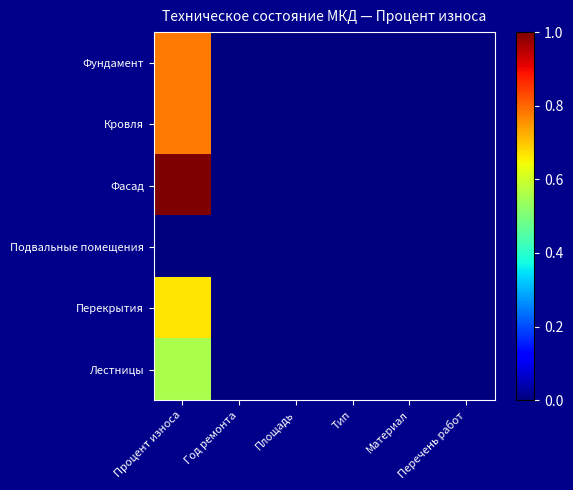

Reading left to right, list all the values displayed in this chart.

Фундамент: Процент износа=0.8	Год ремонта=0.0	Площадь=0.0	Тип=0.0	Материал=0.0	Перечень работ=0.0
Кровля: Процент износа=0.8	Год ремонта=0.0	Площадь=0.0	Тип=0.0	Материал=0.0	Перечень работ=0.0
Фасад: Процент износа=1.0	Год ремонта=0.0	Площадь=0.0	Тип=0.0	Материал=0.0	Перечень работ=0.0
Подвальные помещения: Процент износа=0.0	Год ремонта=0.0	Площадь=0.0	Тип=0.0	Материал=0.0	Перечень работ=0.0
Перекрытия: Процент износа=0.7	Год ремонта=0.0	Площадь=0.0	Тип=0.0	Материал=0.0	Перечень работ=0.0
Лестницы: Процент износа=0.6	Год ремонта=0.0	Площадь=0.0	Тип=0.0	Материал=0.0	Перечень работ=0.0